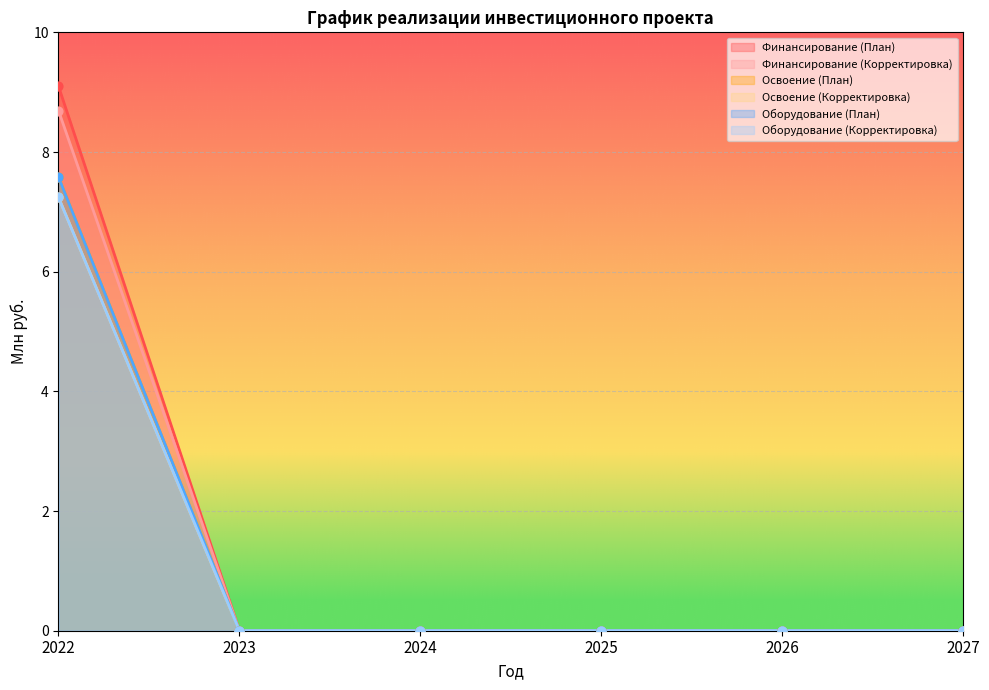

Which series contains the highest Y value?

Финансирование (План)